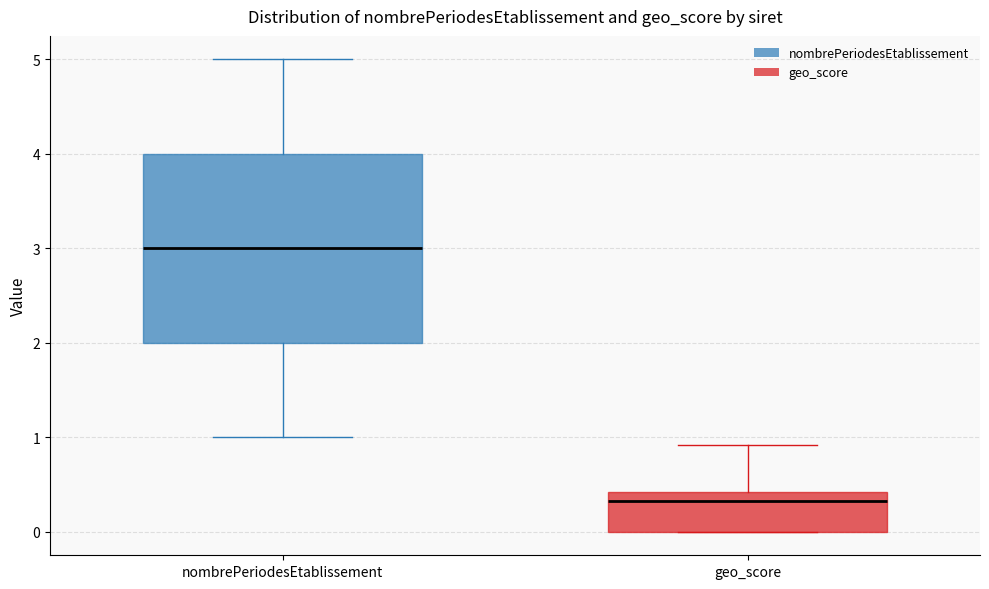

Reading left to right, read every box against the y-axis: the position of its median line, the range the box covers, and the ends of its whiskers. The values are not printed on the chart, so give them approximately, as read against the axis.

nombrePeriodesEtablissement: median 3.0, box 2.0 to 4.0, whiskers 1.0 to 5.0
geo_score: median 0.3, box 0.0 to 0.4, whiskers 0.0 to 0.9